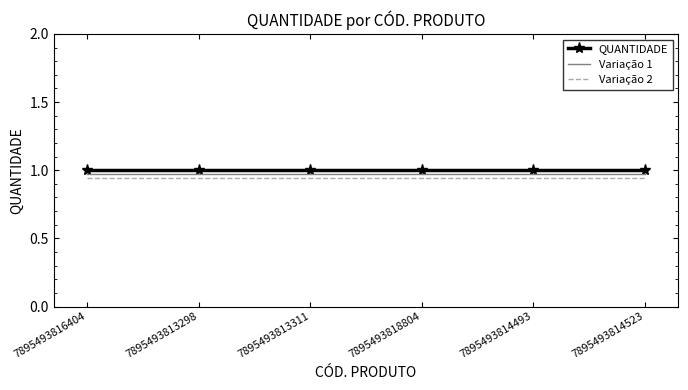

What position from the left is 7895493813311?

3